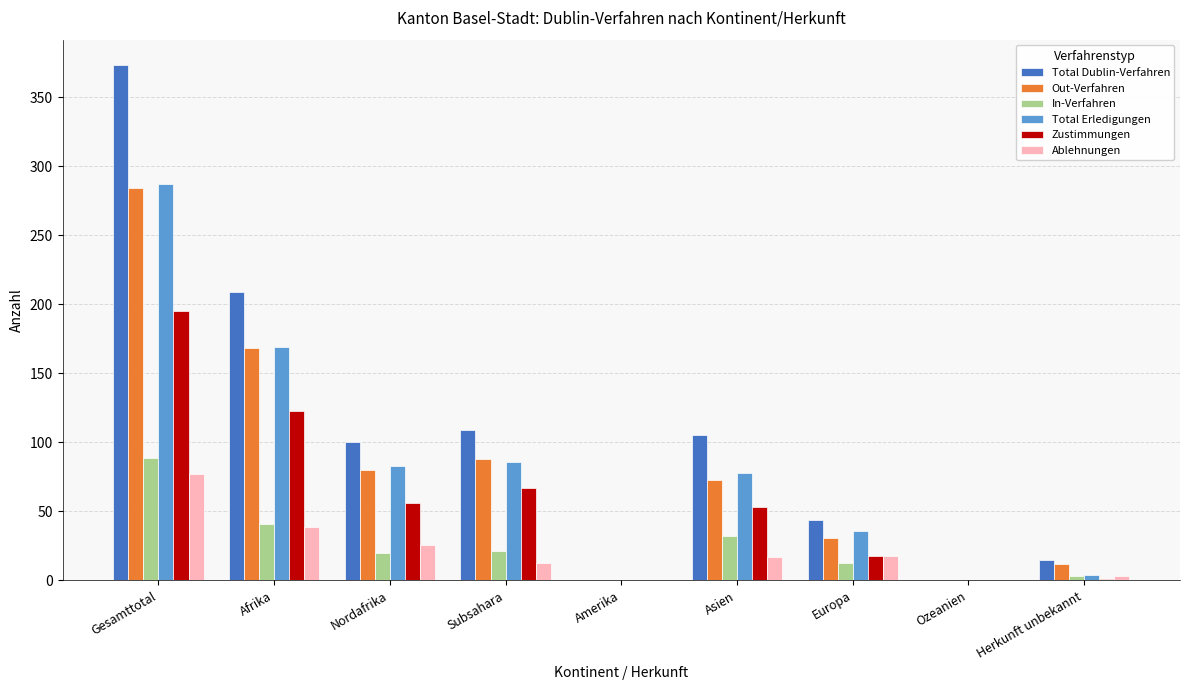

Count the number of categories in the chart.

9